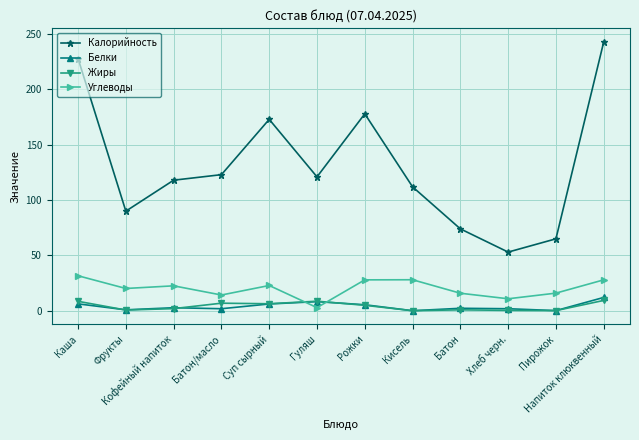

What are all the series names shown in the legend?

Калорийность, Белки, Жиры, Углеводы